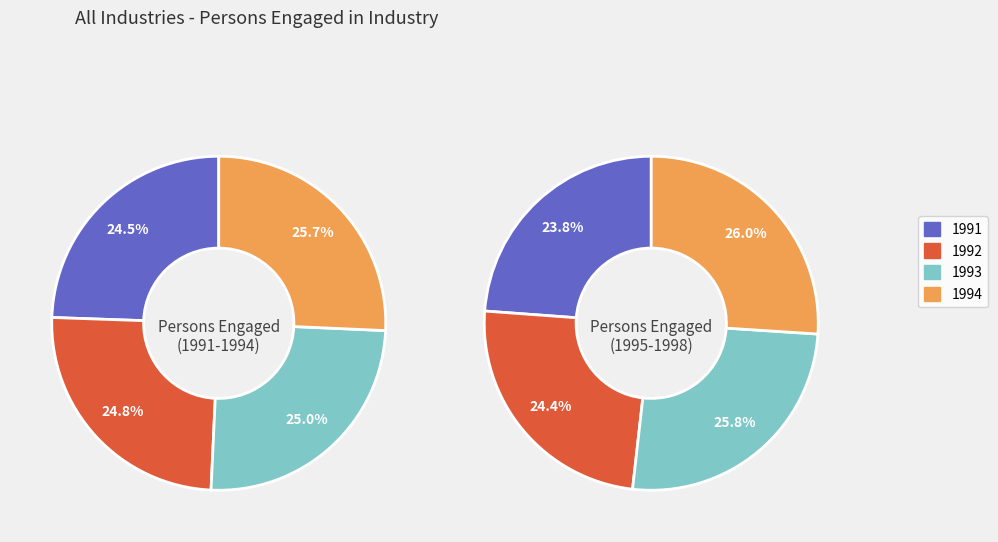

What is the largest slice in the pie chart?

1998